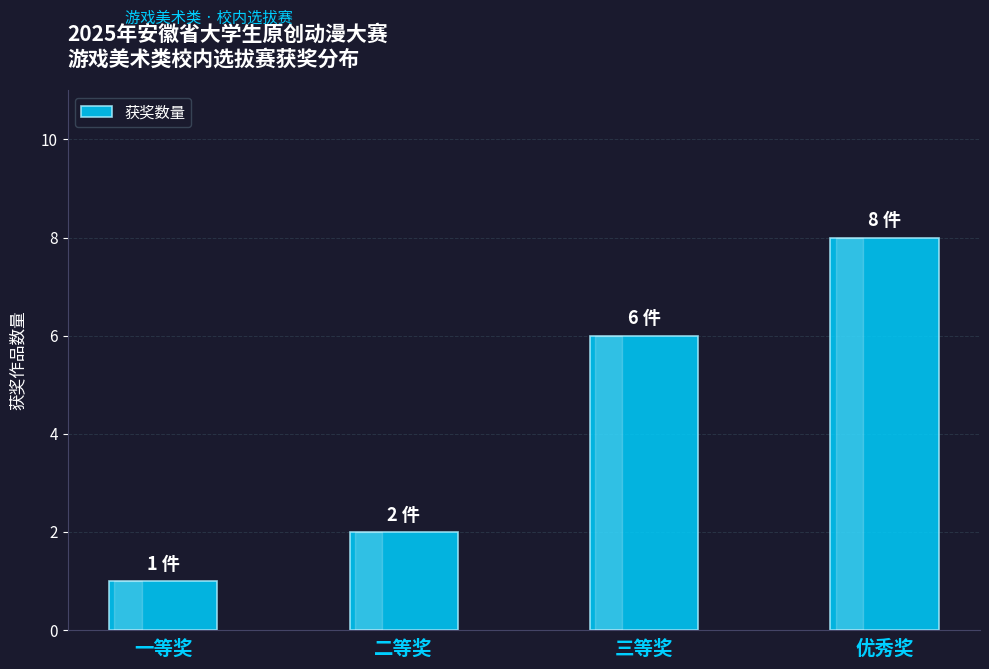

Which category has the lowest value across all series?

一等奖